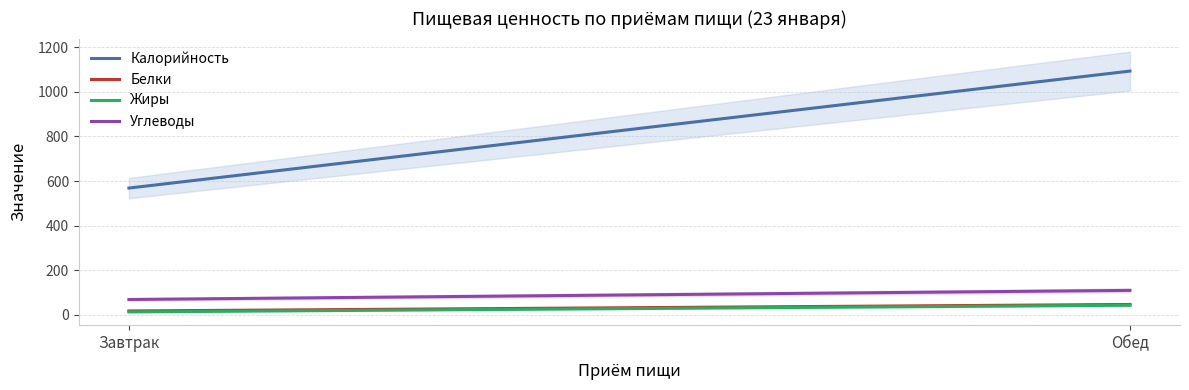

What position from the right is Обед?

1